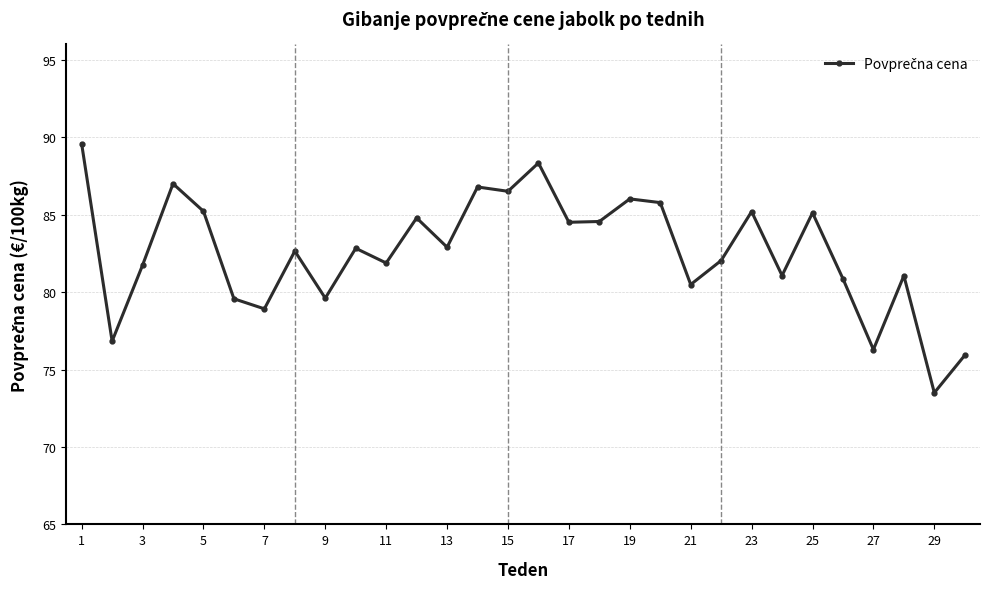

What is the average value?

82.6